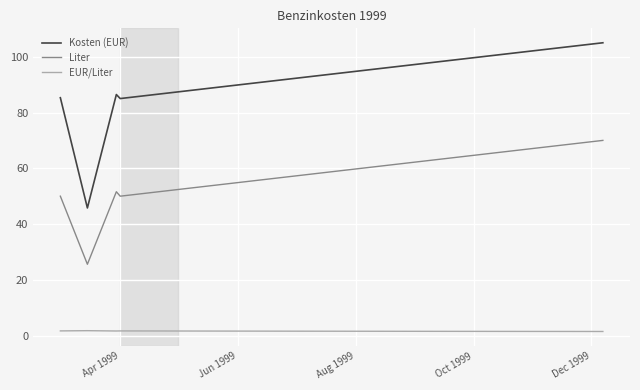

What is the sum of all Liter values?

787.2